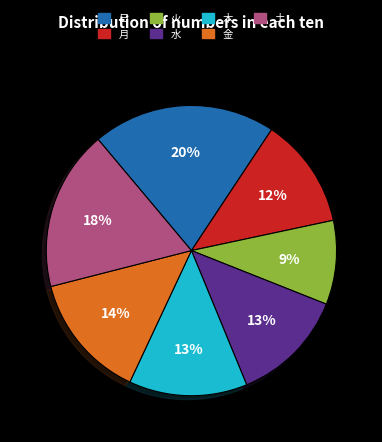

What percentage is the 火 slice, to the nearest percent?

9%